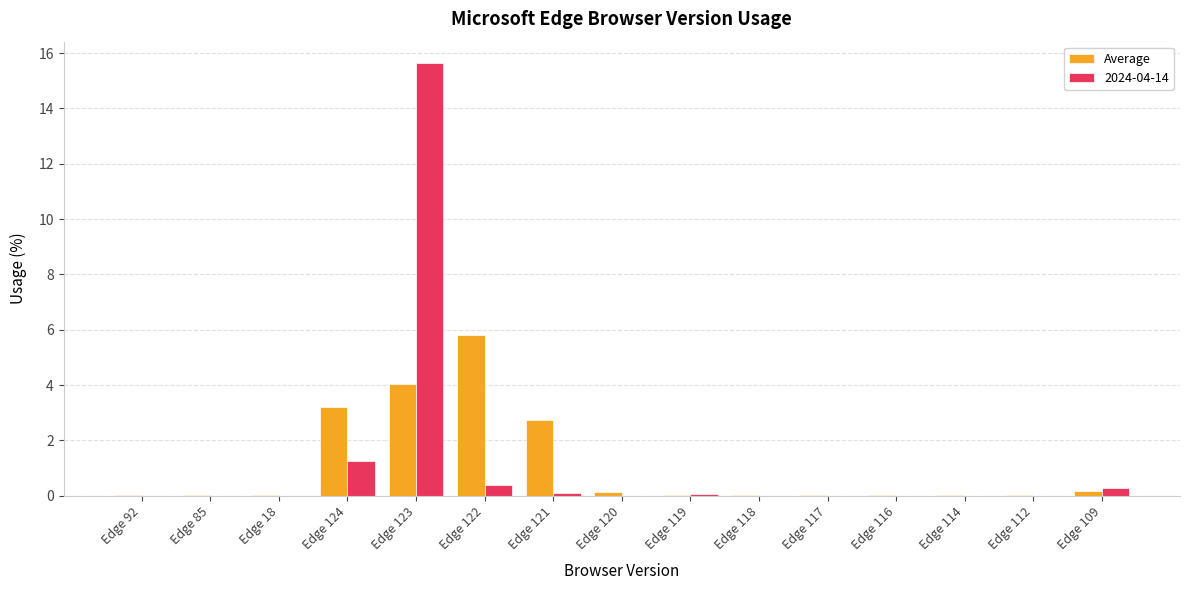

At which category does the chart reach its peak across all series?

Edge 123